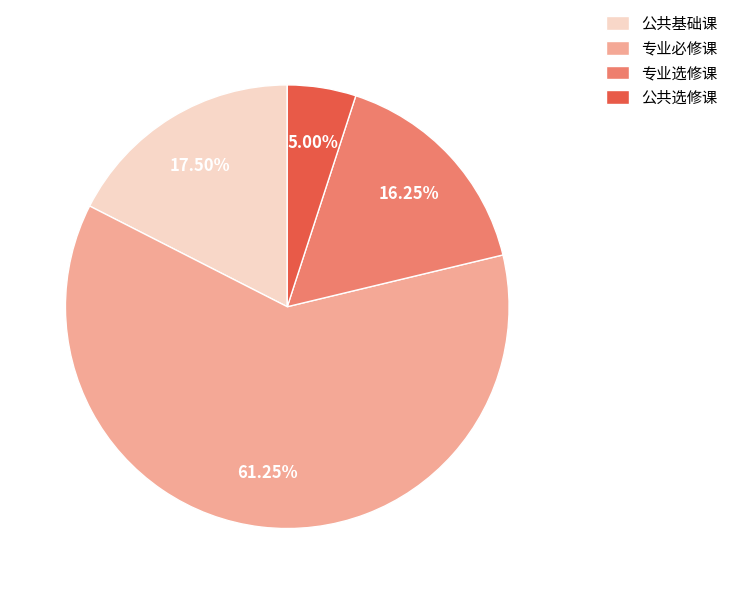

Approximately how many times larger is the value at 公共选修课 compared to 专业选修课?

0.3